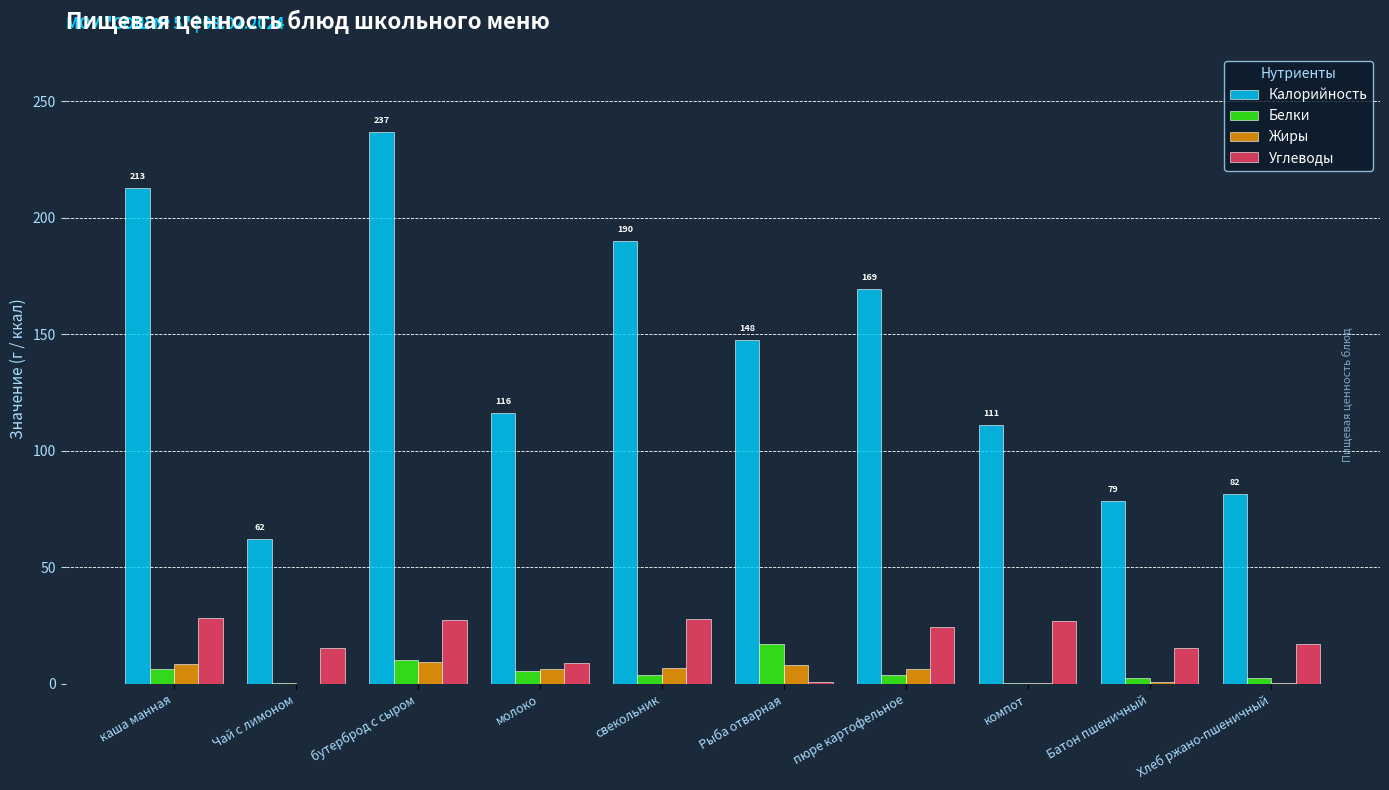

How many series are shown in this chart?

4